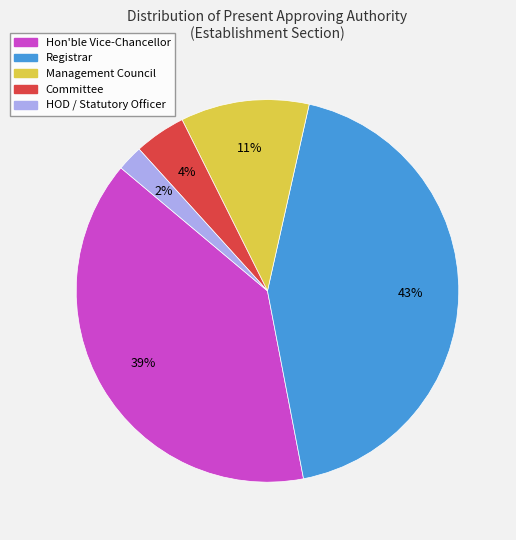

Does HOD / Statutory Officer represent more than half of the total?

No